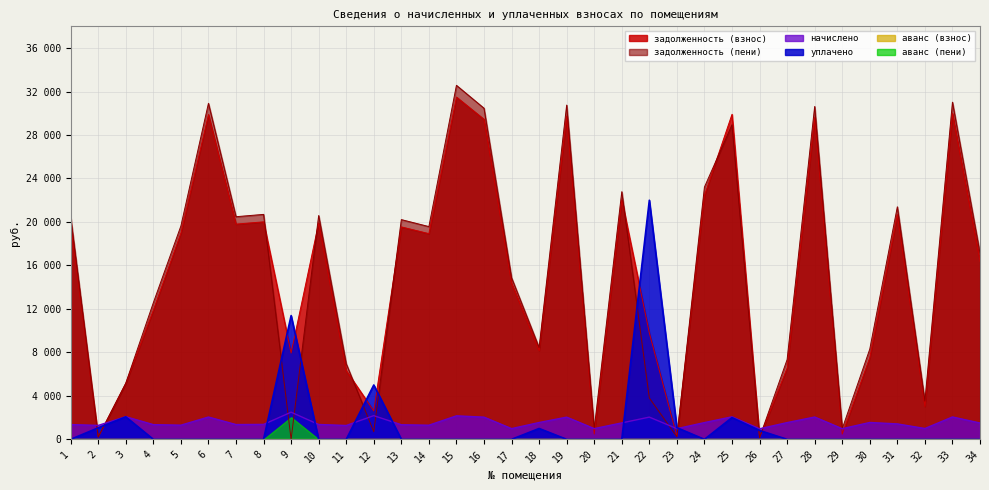

List the labels in order of начислено value, smallest first.

26, 29, 23, 17, 20, 32, 11, 2, 14, 5, 13, 4, 1, 7, 10, 8, 31, 34, 21, 24, 27, 18, 30, 16, 19, 22, 6, 28, 33, 25, 3, 15, 12, 9